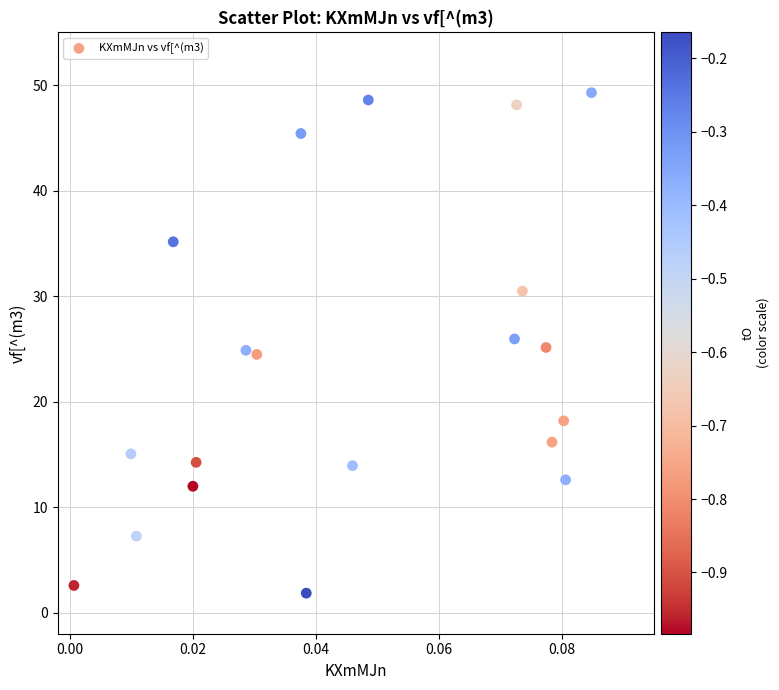

What is the range of Y values (max minus min)?

47.4